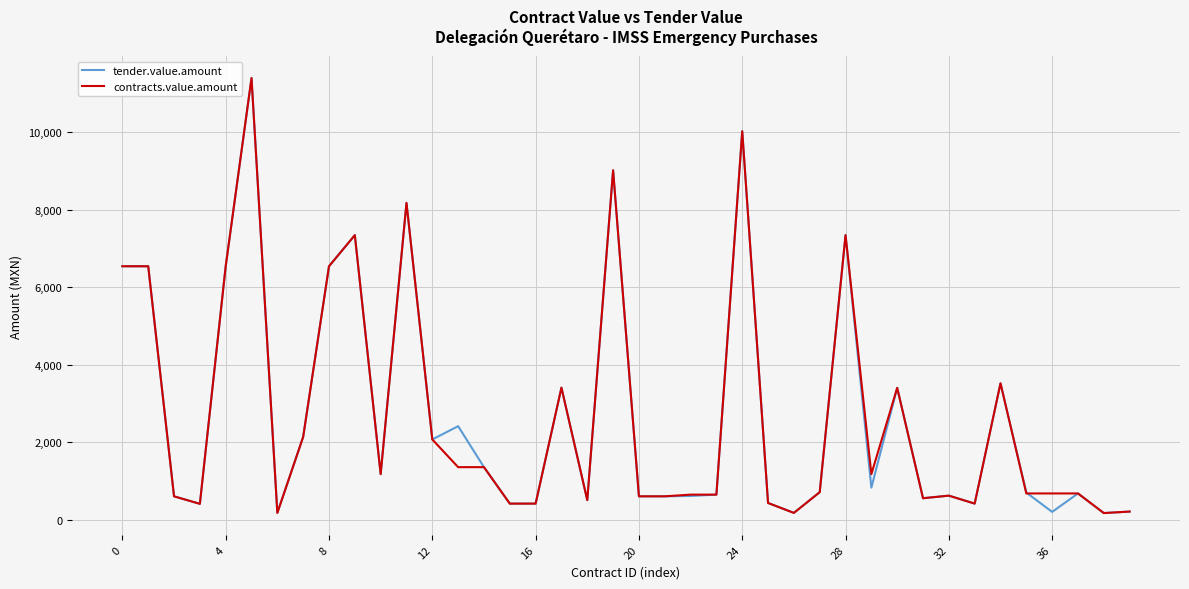

True or false: contracts.value.amount and tender.value.amount cross at least once.

True